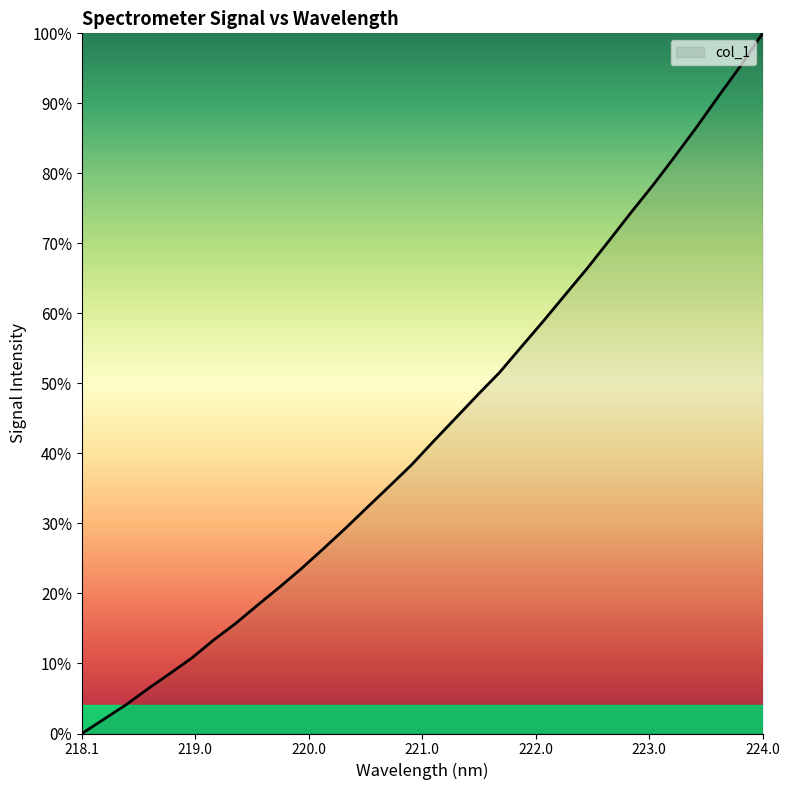

What is the greatest value displayed?

100.0